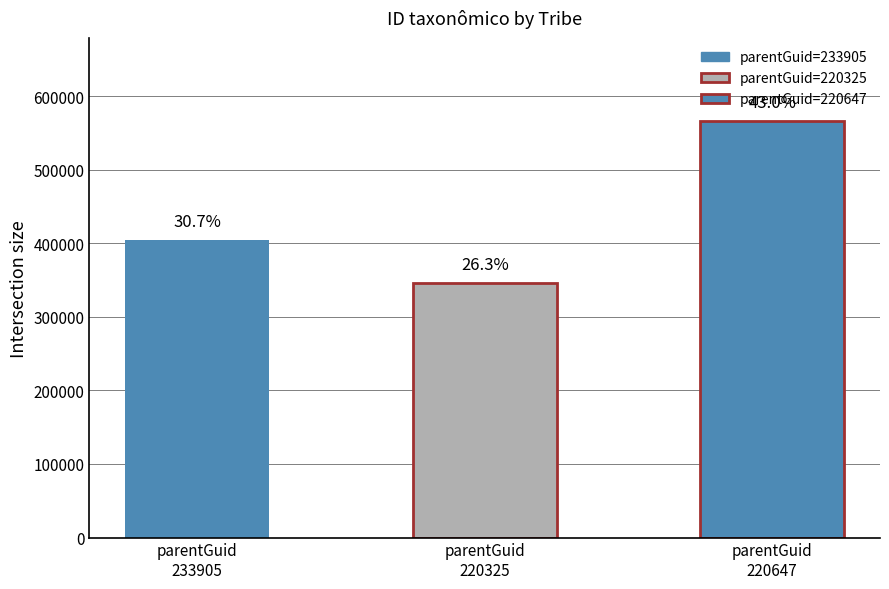

Does the chart contain any negative values?

No